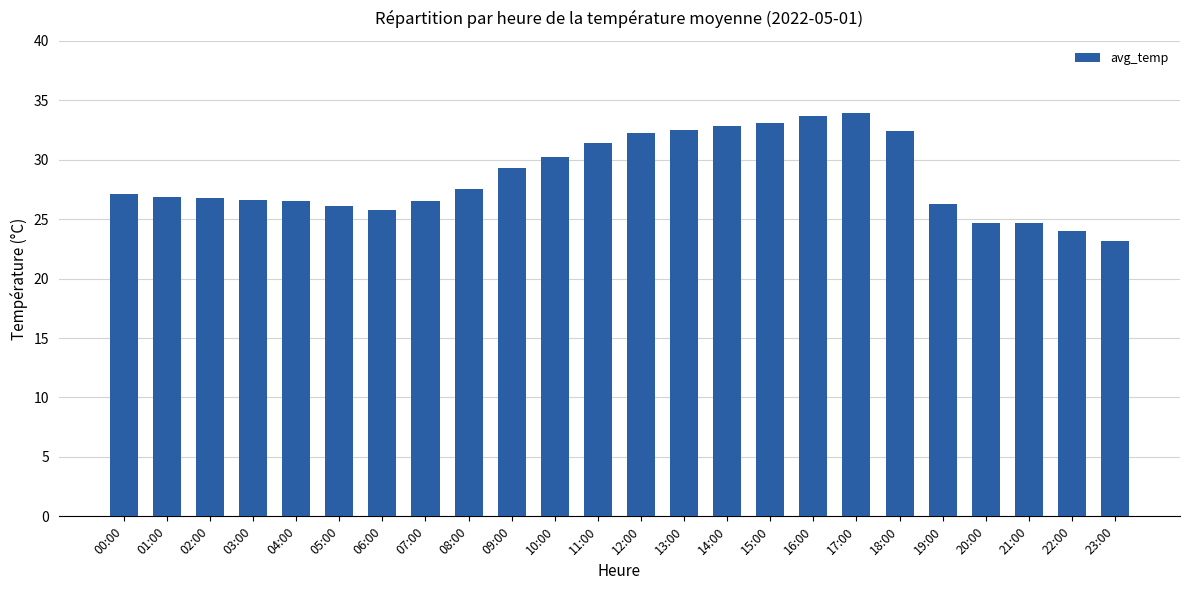

Read the value at 22:00.

24.0